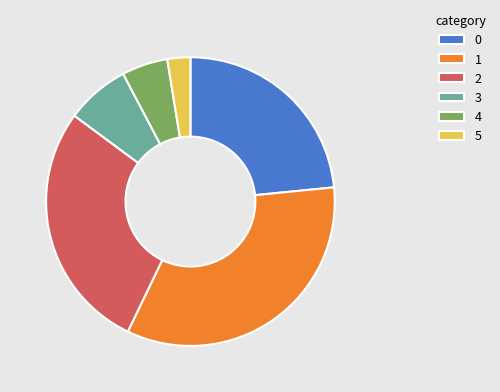

Between 4 and 3, which is larger?

3